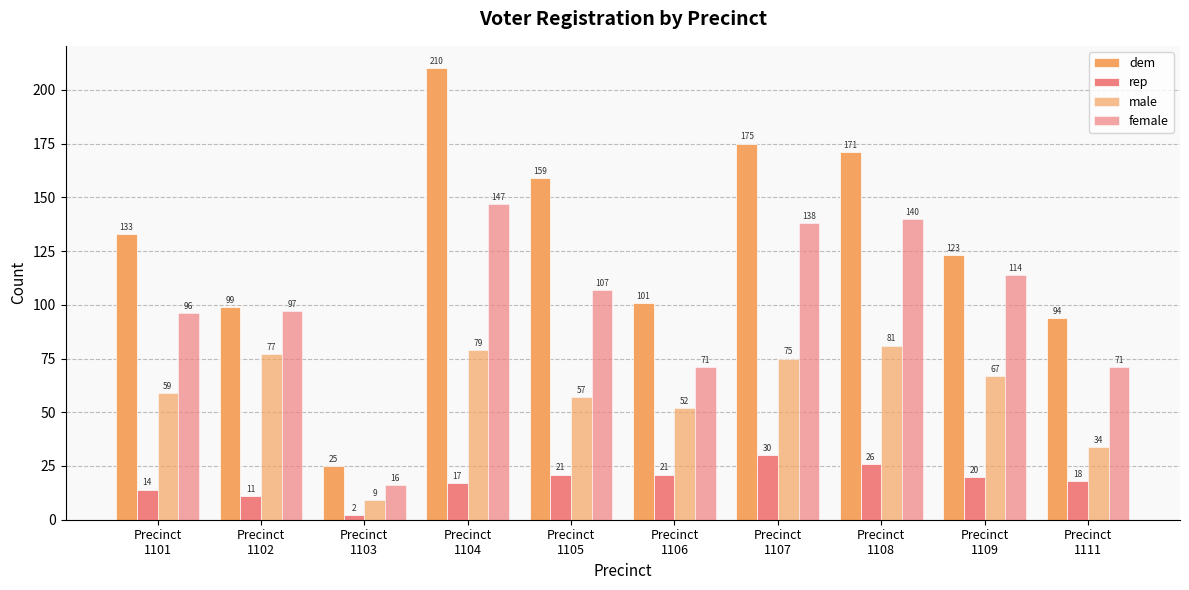

How many distinct data groups are displayed?

4